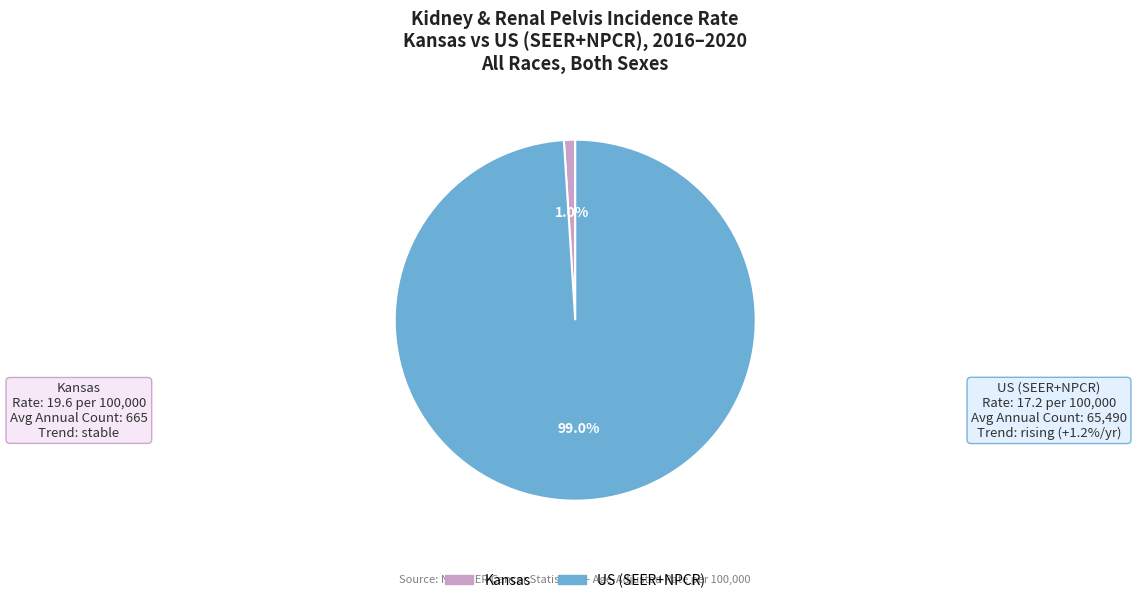

Combined, do Kansas and US (SEER+NPCR) account for over 50%?

Yes